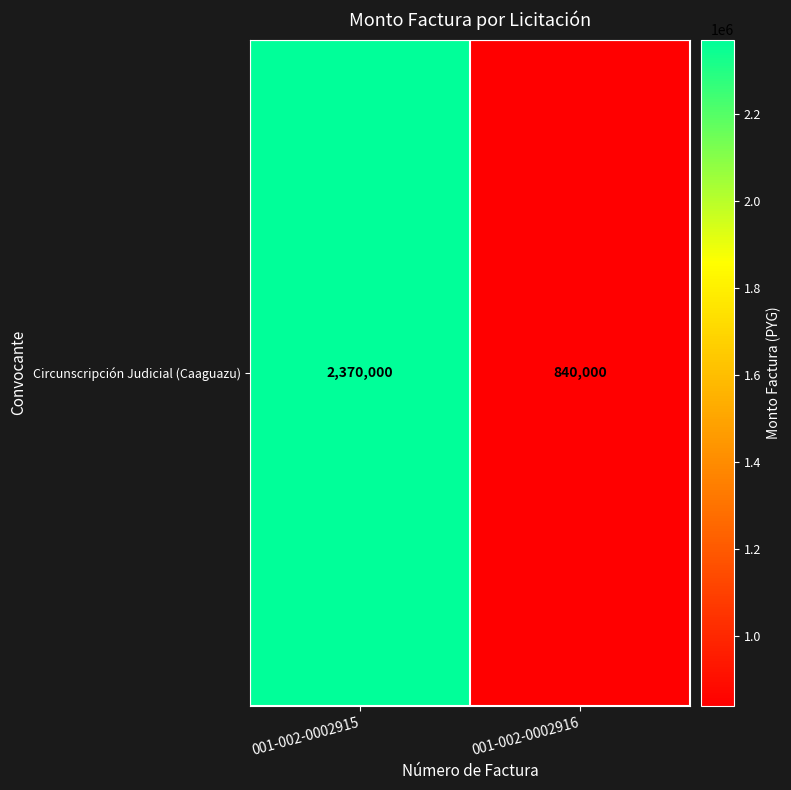

How many values are between 840000 and 2370000?

2